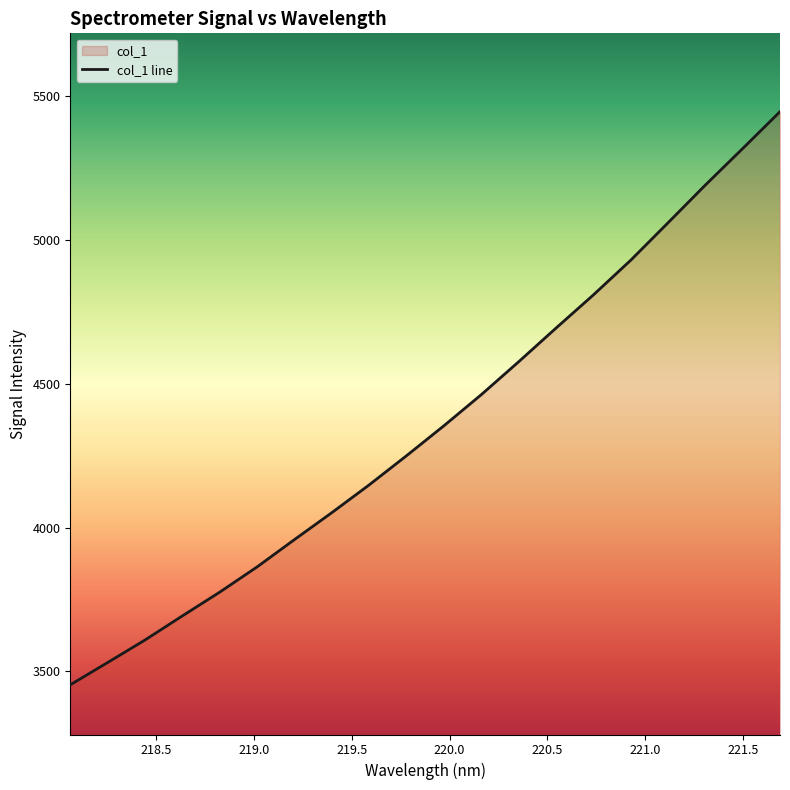

What is the minimum value shown in the chart?

3453.4